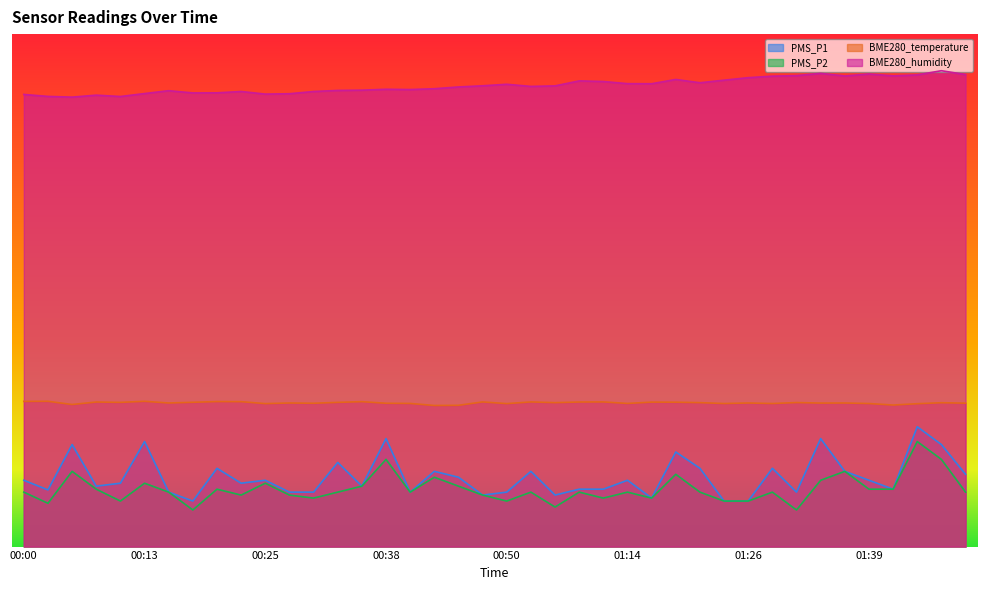

True or false: PMS_P2 and PMS_P1 cross at least once.

False